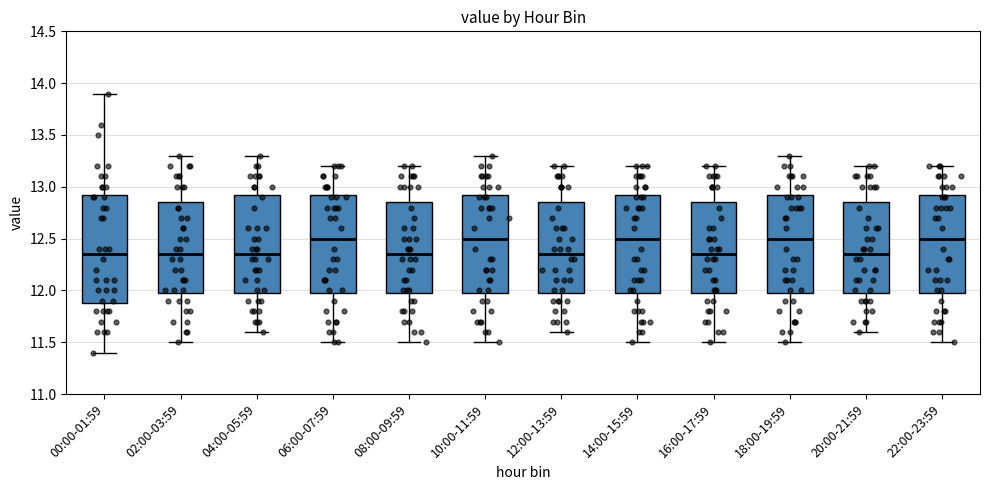

Reading left to right, read every box against the y-axis: the position of its median line, the range the box covers, and the ends of its whiskers. The values are not printed on the chart, so give them approximately, as read against the axis.

00:00-01:59: median 12.35, box 11.90 to 12.95, whiskers 11.40 to 13.90
02:00-03:59: median 12.35, box 12.00 to 12.85, whiskers 11.50 to 13.30
04:00-05:59: median 12.35, box 12.00 to 12.95, whiskers 11.60 to 13.30
06:00-07:59: median 12.50, box 12.00 to 12.95, whiskers 11.50 to 13.20
08:00-09:59: median 12.35, box 12.00 to 12.85, whiskers 11.50 to 13.20
10:00-11:59: median 12.50, box 12.00 to 12.95, whiskers 11.50 to 13.30
12:00-13:59: median 12.35, box 12.00 to 12.85, whiskers 11.60 to 13.20
14:00-15:59: median 12.50, box 12.00 to 12.95, whiskers 11.50 to 13.20
16:00-17:59: median 12.35, box 12.00 to 12.85, whiskers 11.50 to 13.20
18:00-19:59: median 12.50, box 12.00 to 12.95, whiskers 11.50 to 13.30
20:00-21:59: median 12.35, box 12.00 to 12.85, whiskers 11.60 to 13.20
22:00-23:59: median 12.50, box 12.00 to 12.95, whiskers 11.50 to 13.20